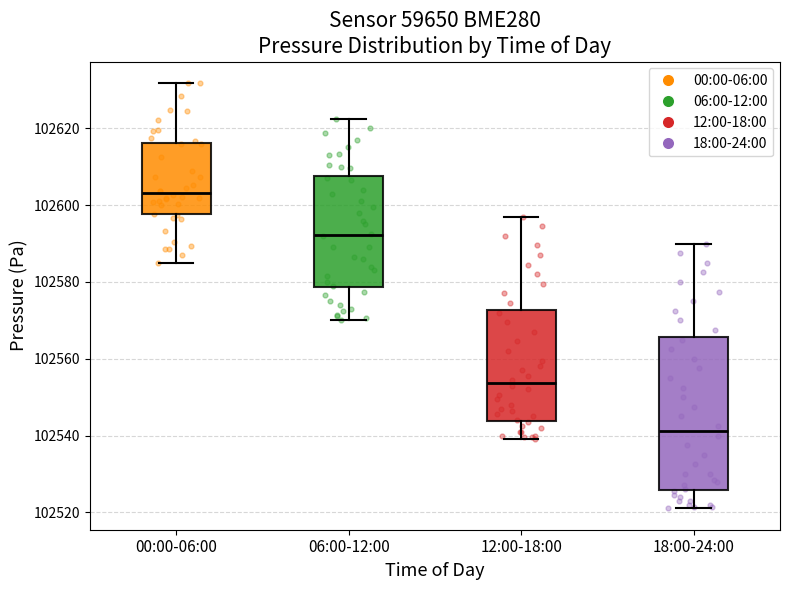

Reading left to right, read every box against the y-axis: the position of its median line, the range the box covers, and the ends of its whiskers. The values are not printed on the chart, so give them approximately, as read against the axis.

00:00-06:00: median 102604, box 102598 to 102616, whiskers 102586 to 102632
06:00-12:00: median 102592, box 102578 to 102608, whiskers 102570 to 102622
12:00-18:00: median 102554, box 102544 to 102572, whiskers 102540 to 102598
18:00-24:00: median 102542, box 102526 to 102566, whiskers 102522 to 102590